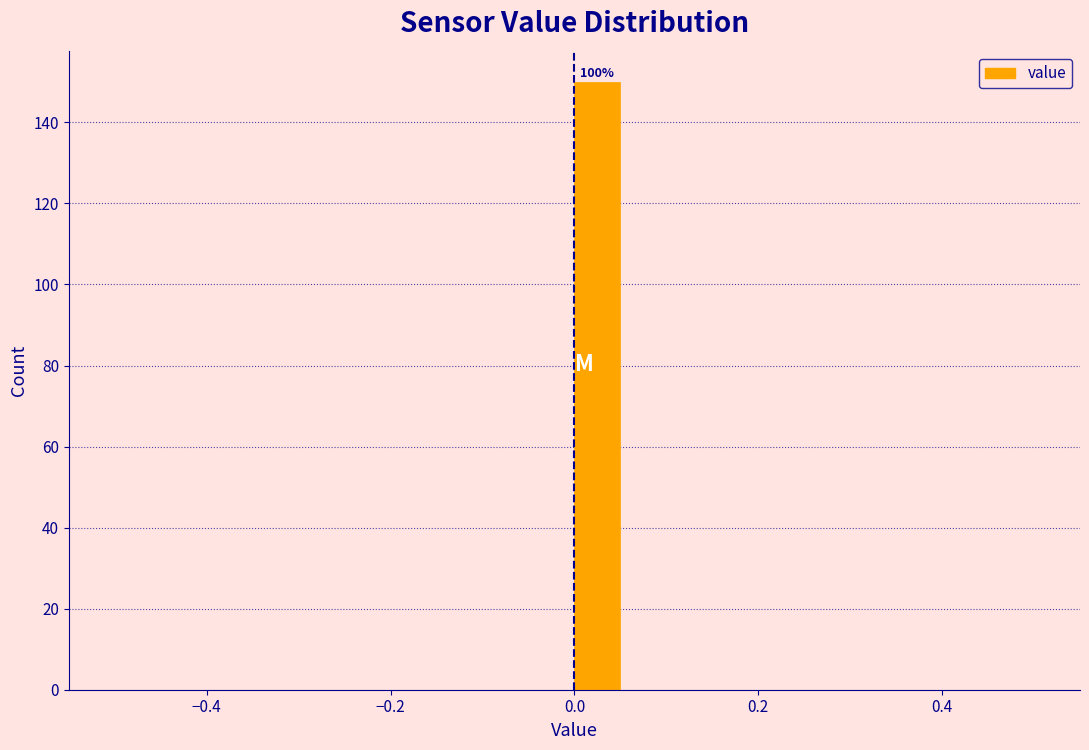

Around what value on the x-axis is the tallest bar? Give the approximate position of its centre, as read against the axis.

0.02